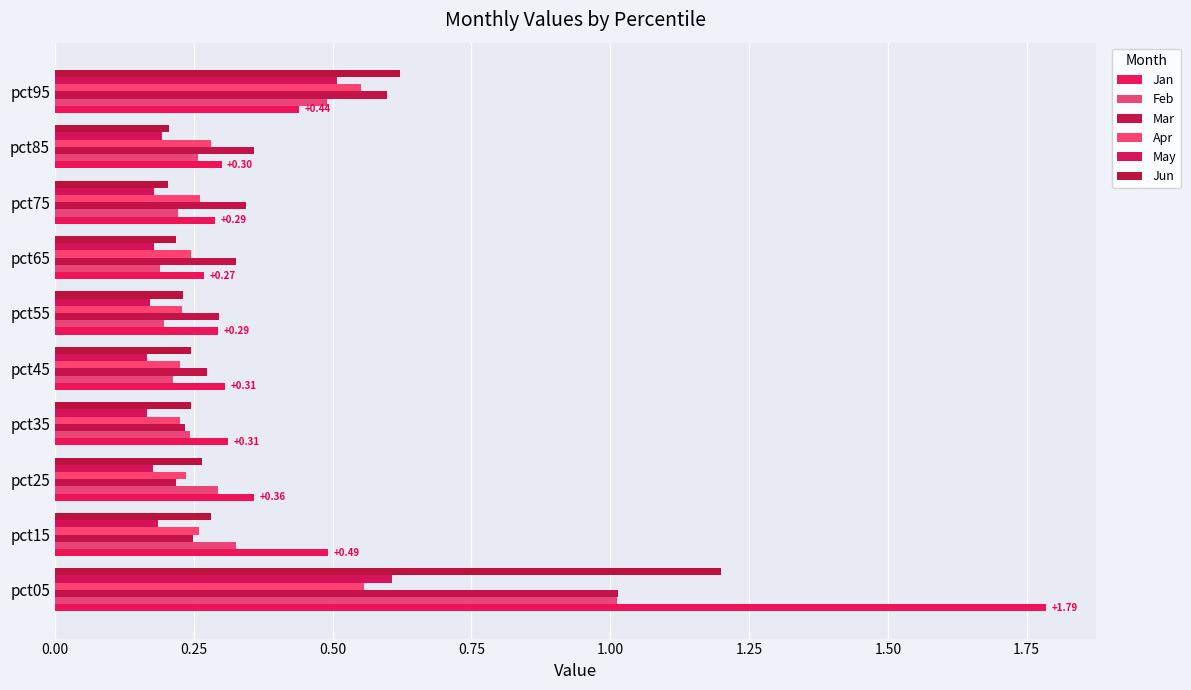

How many categories are shown in the chart?

10